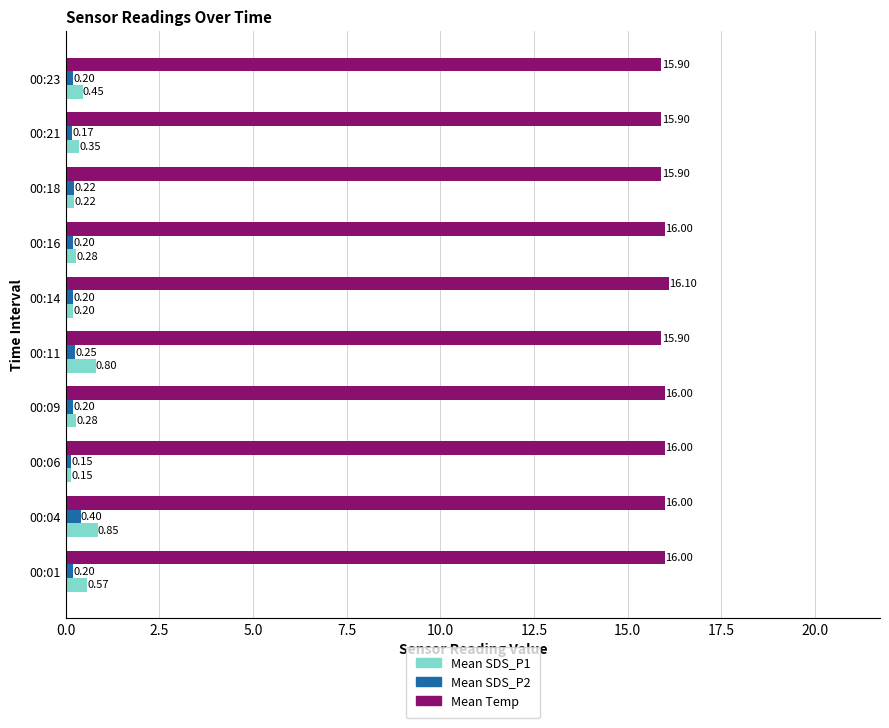

Which series has the widest spread of values?

Mean SDS_P1